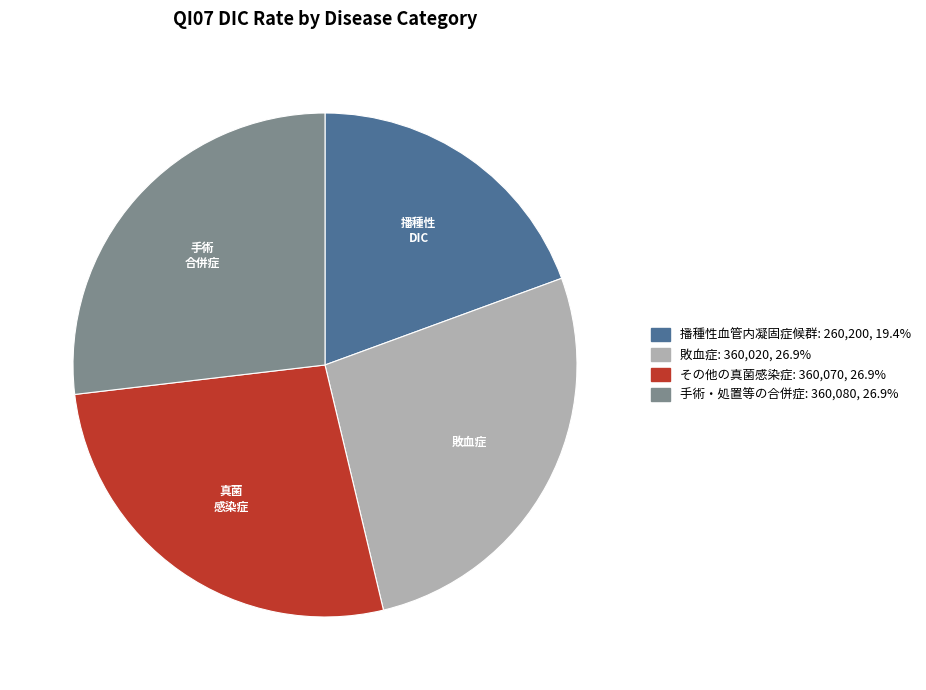

Is there a majority slice in this chart?

No